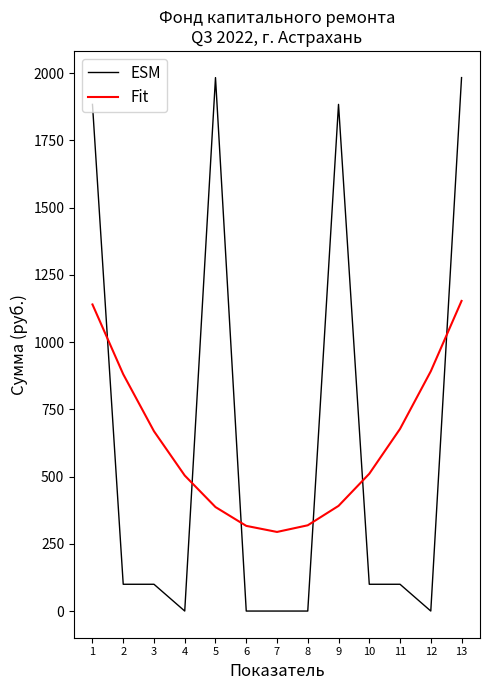

What is the maximum value for Fit?

1152.9